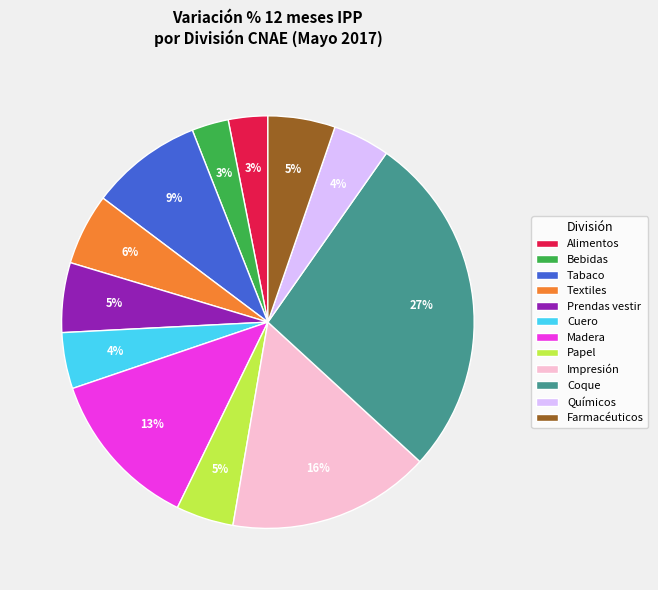

To the nearest percent, what percentage of the pie is Madera?

13%